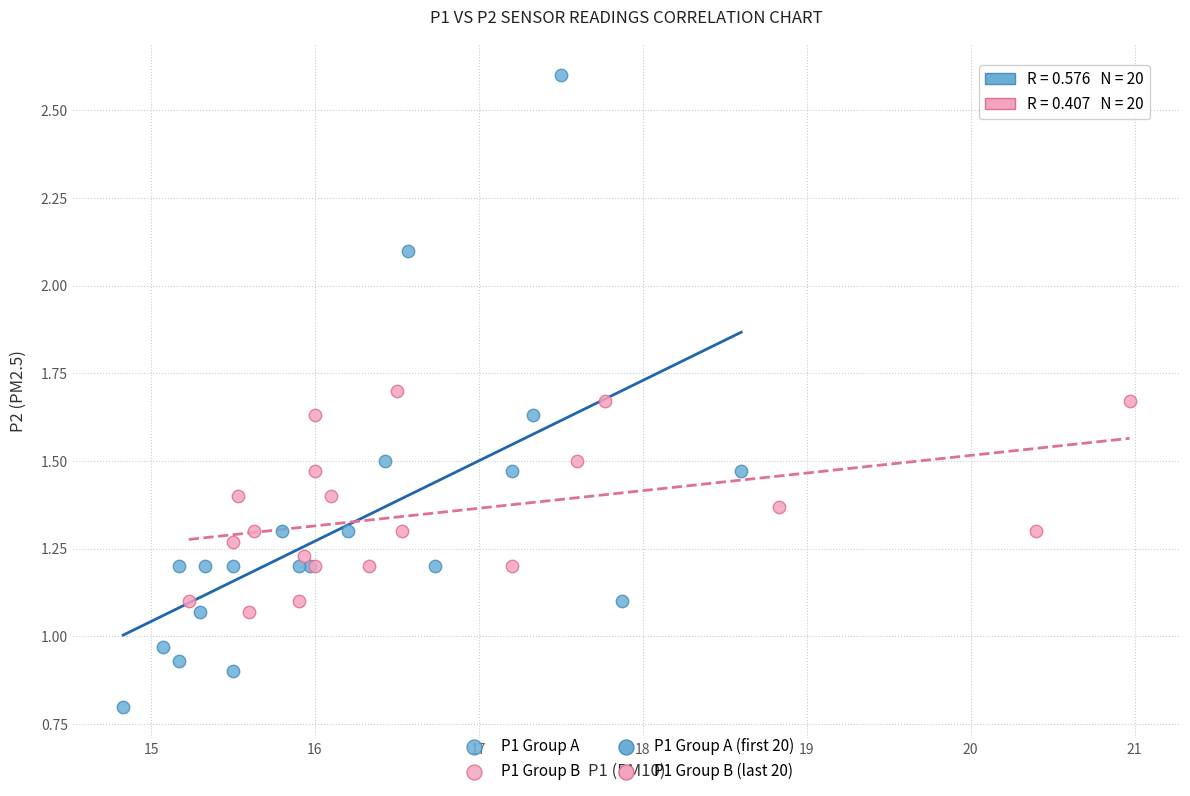

Which series contains the highest Y value?

P1 Group A